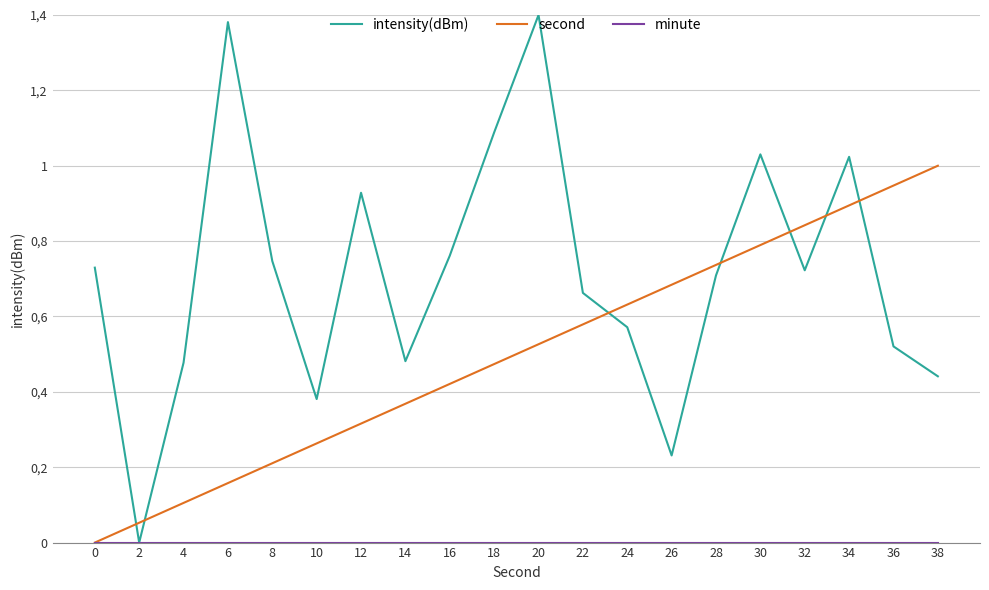

Reading left to right, extract all data points from this chart.

intensity(dBm): 0.7	0.0	0.5	1.4	0.7	0.4	0.9	0.5	0.8	1.1	1.4	0.7	0.6	0.2	0.7	1.0	0.7	1.0	0.5	0.4
second: 0.0	0.1	0.1	0.2	0.2	0.3	0.3	0.4	0.4	0.5	0.5	0.6	0.6	0.7	0.7	0.8	0.8	0.9	0.9	1.0
minute: 0.0	0.0	0.0	0.0	0.0	0.0	0.0	0.0	0.0	0.0	0.0	0.0	0.0	0.0	0.0	0.0	0.0	0.0	0.0	0.0